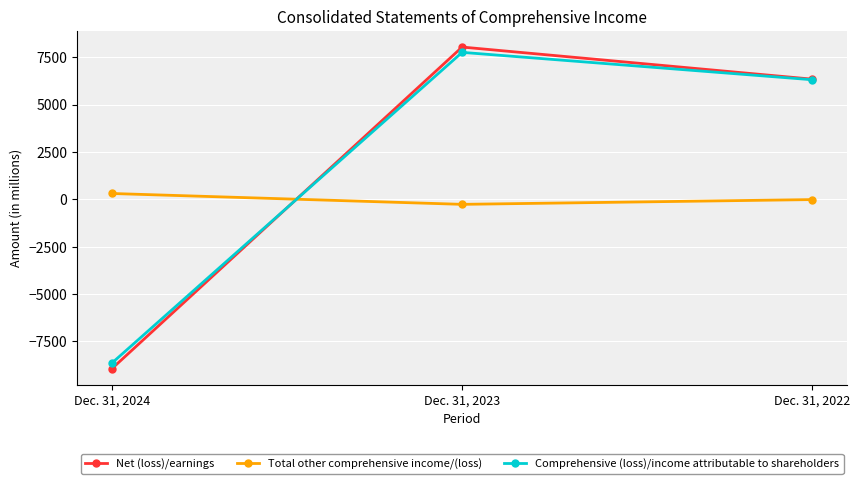

Rank the categories by Total other comprehensive income/(loss) value from lowest to highest.

Dec. 31, 2023, Dec. 31, 2022, Dec. 31, 2024